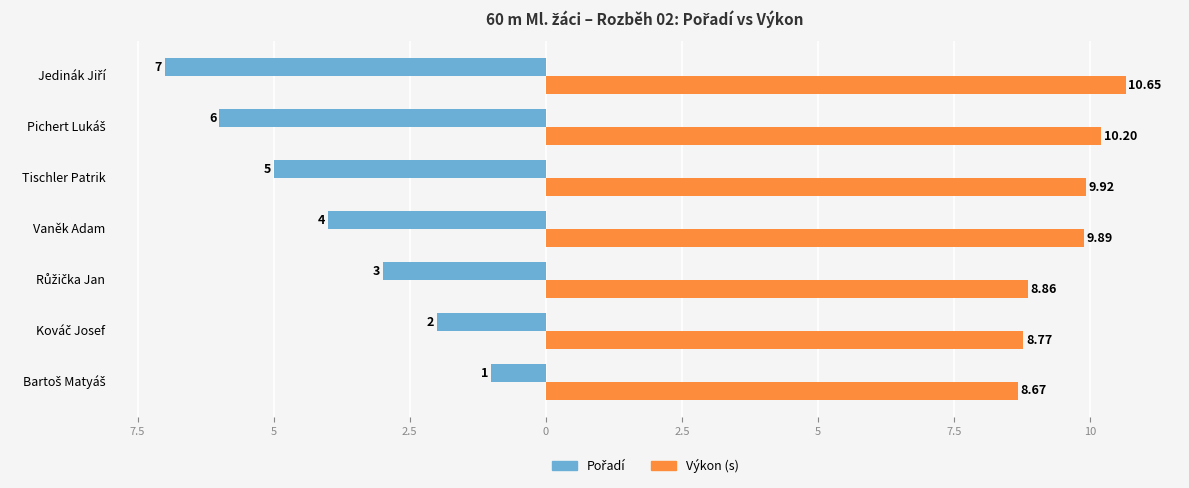

List the series in order of their overall mean, highest first.

Výkon (s), Pořadí